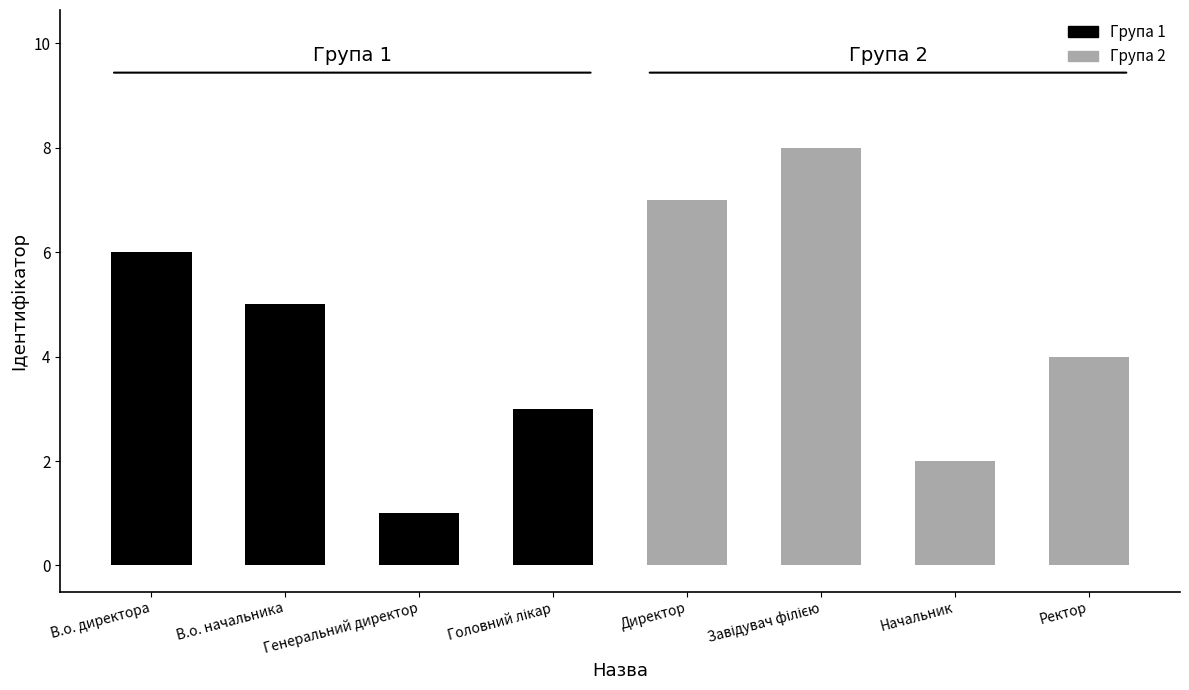

Reading left to right, extract all data points from this chart.

6	5	1	3	7	8	2	4